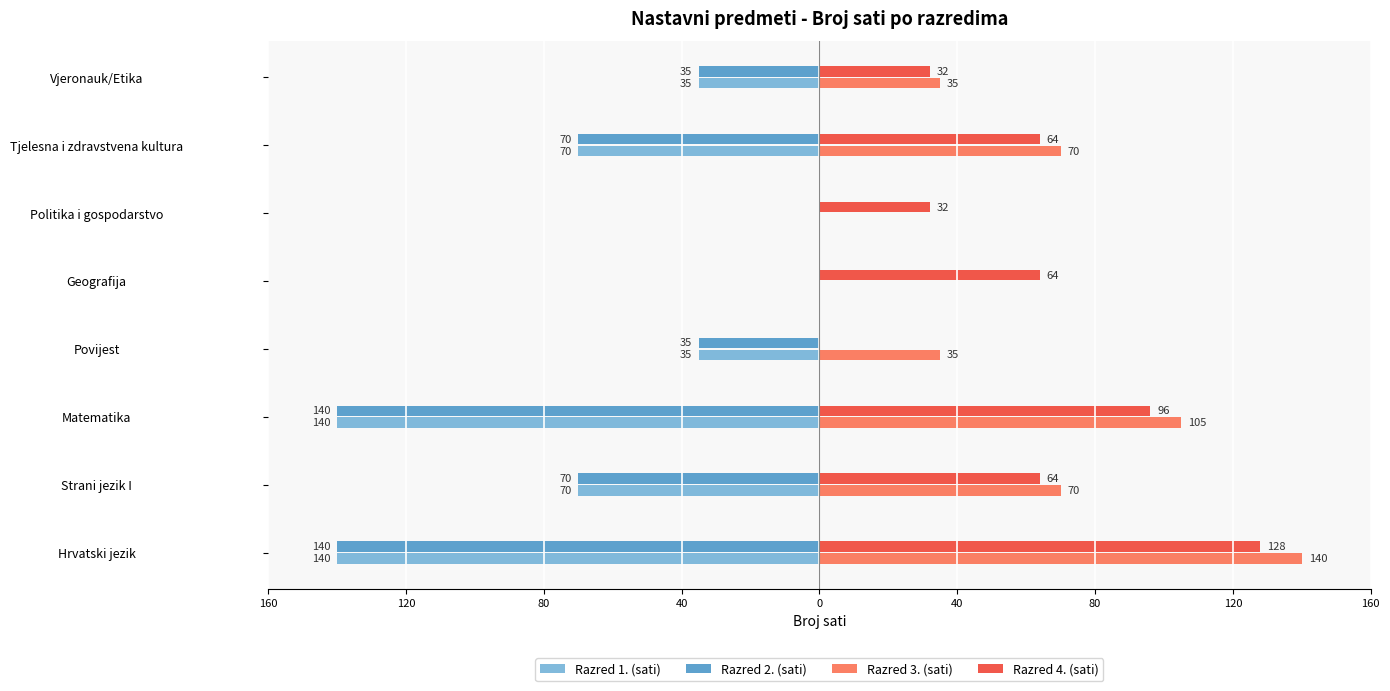

What are all the series names shown in the legend?

Razred 1. (sati), Razred 2. (sati), Razred 3. (sati), Razred 4. (sati)